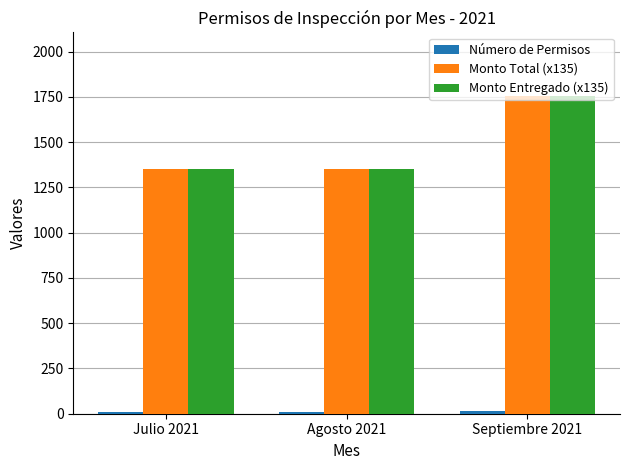

Which label corresponds to the largest value in the chart?

Septiembre 2021